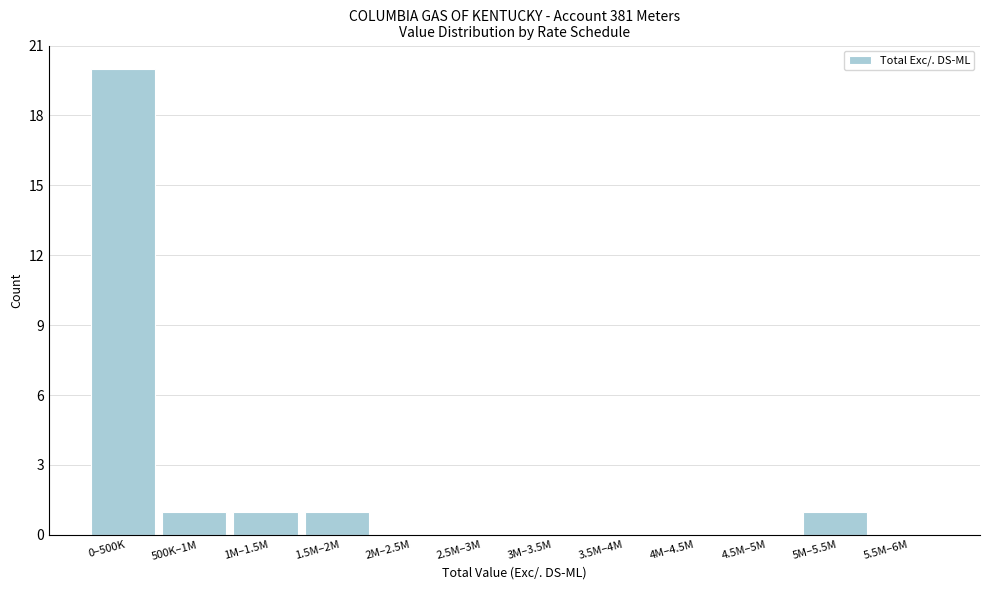

Reading left to right, list all the values displayed in this chart.

0–500K=20	500K–1M=1	1M–1.5M=1	1.5M–2M=1	2M–2.5M=0	2.5M–3M=0	3M–3.5M=0	3.5M–4M=0	4M–4.5M=0	4.5M–5M=0	5M–5.5M=1	5.5M–6M=0